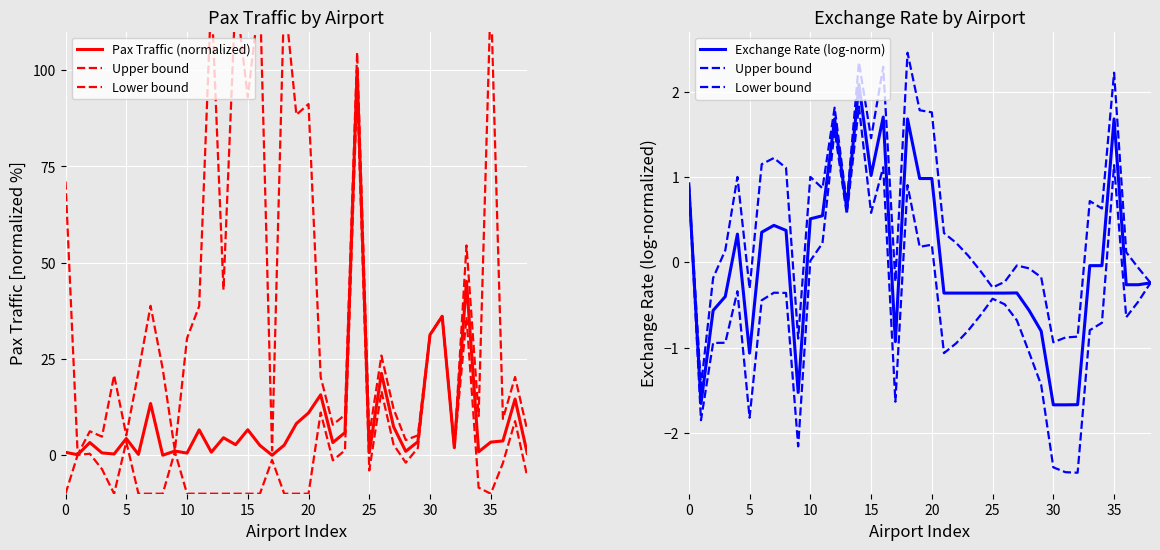

Which category has the highest value in the Upper bound series?

18